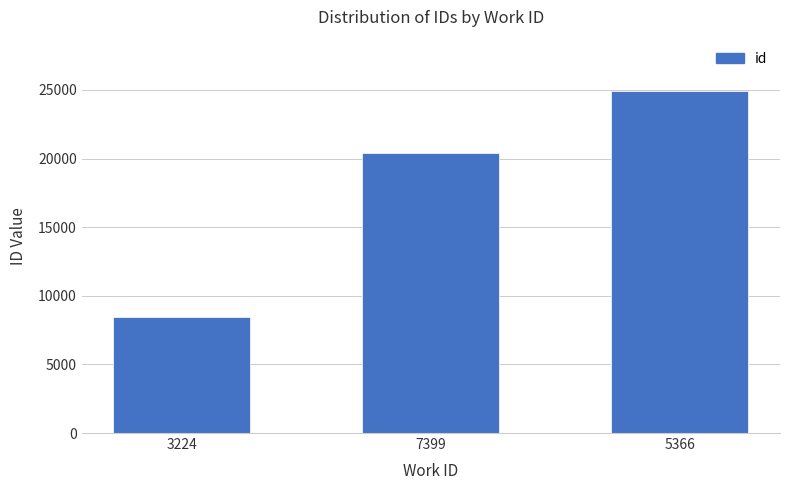

Reading left to right, list all the values displayed in this chart.

8468	20387	24928